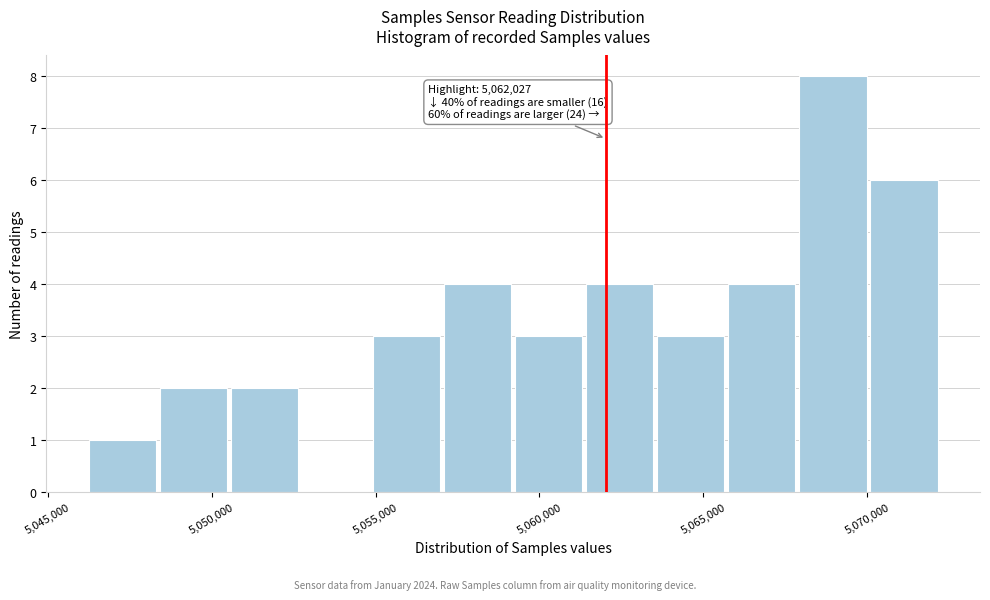

Over which range of the x-axis is the bar tallest?

5068000 to 5070000